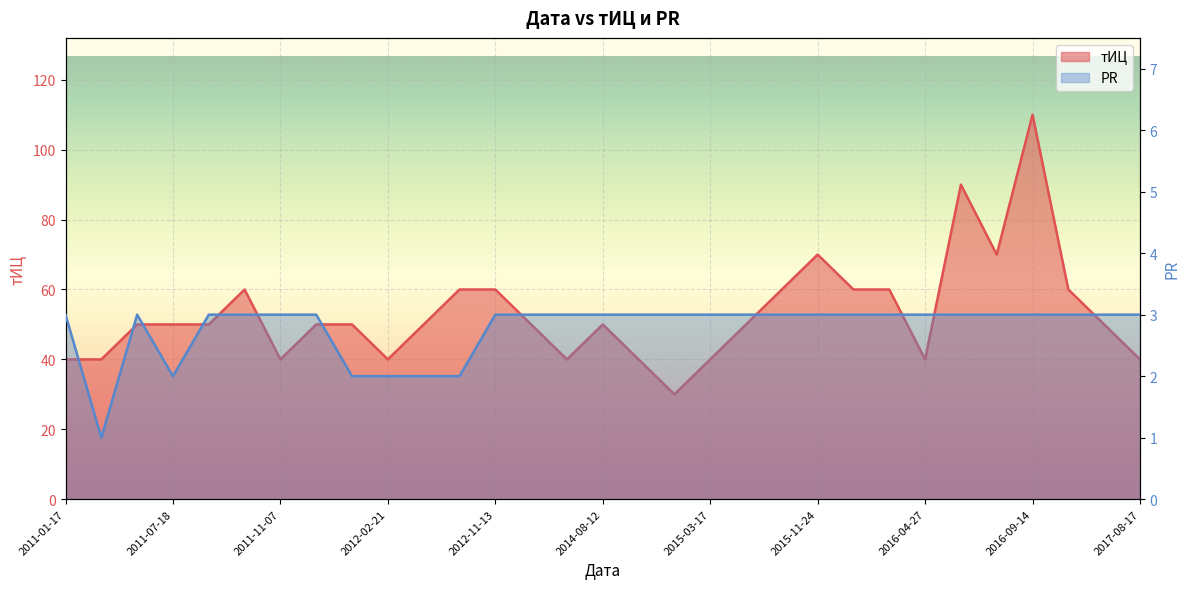

Reading left to right, list all the values displayed in this chart.

тИЦ: 40	40	50	50	50	60	40	50	50	40	50	60	60	50	40	50	40	30	40	50	60	70	60	60	40	90	70	110	60	50	40
PR: 3	1	3	2	3	3	3	3	2	2	2	2	3	3	3	3	3	3	3	3	3	3	3	3	3	3	3	3	3	3	3